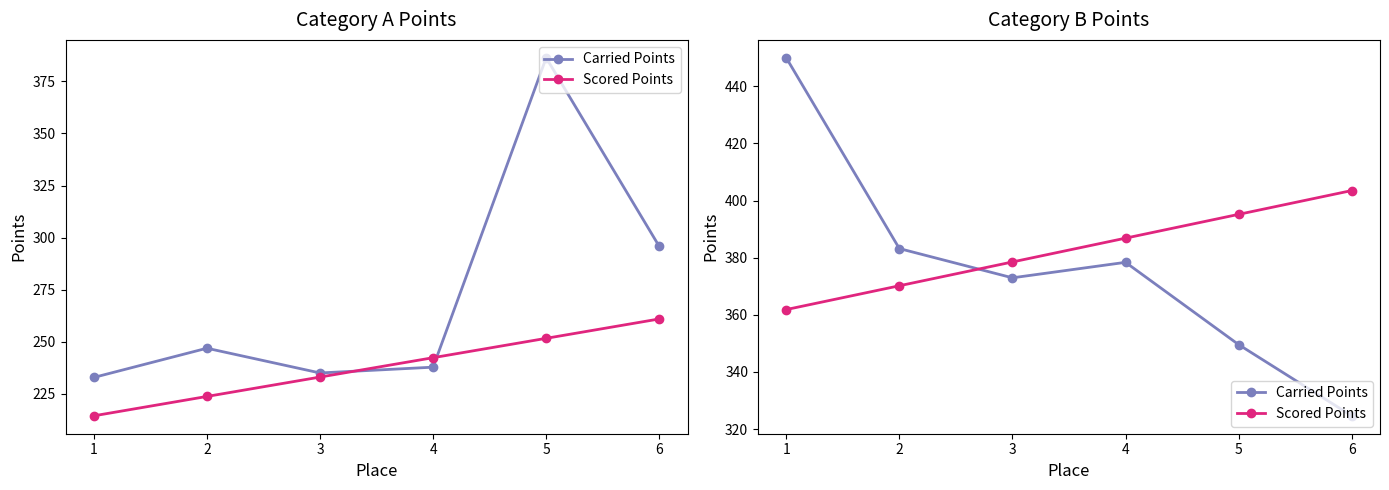

How many values in the Scored Points series are below 386?

3